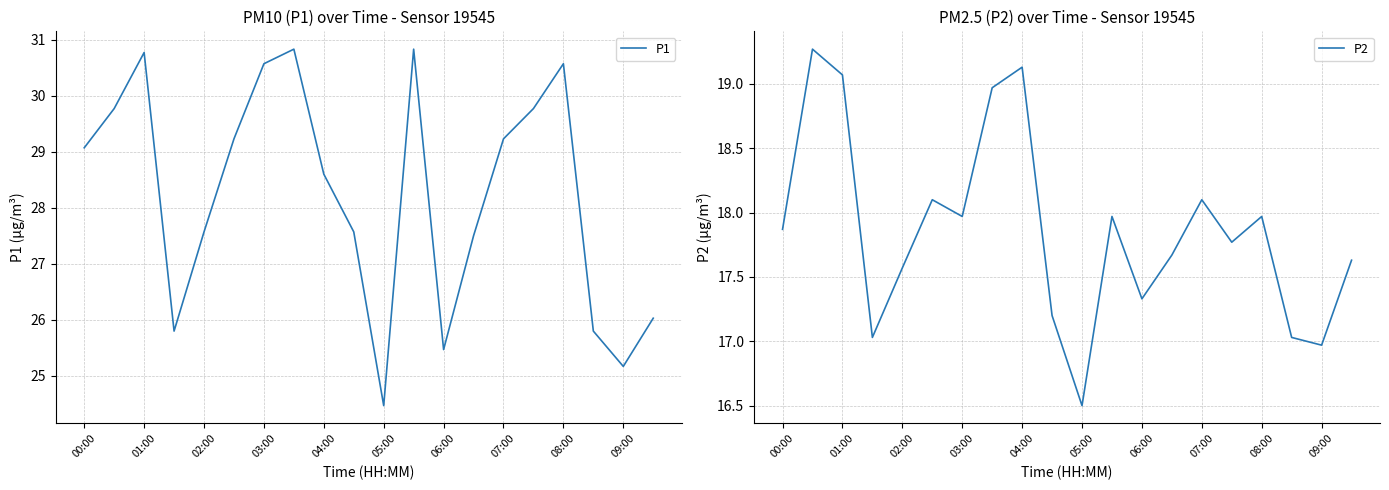

What is the difference between the second highest and second lowest values in the P2 series?

2.2